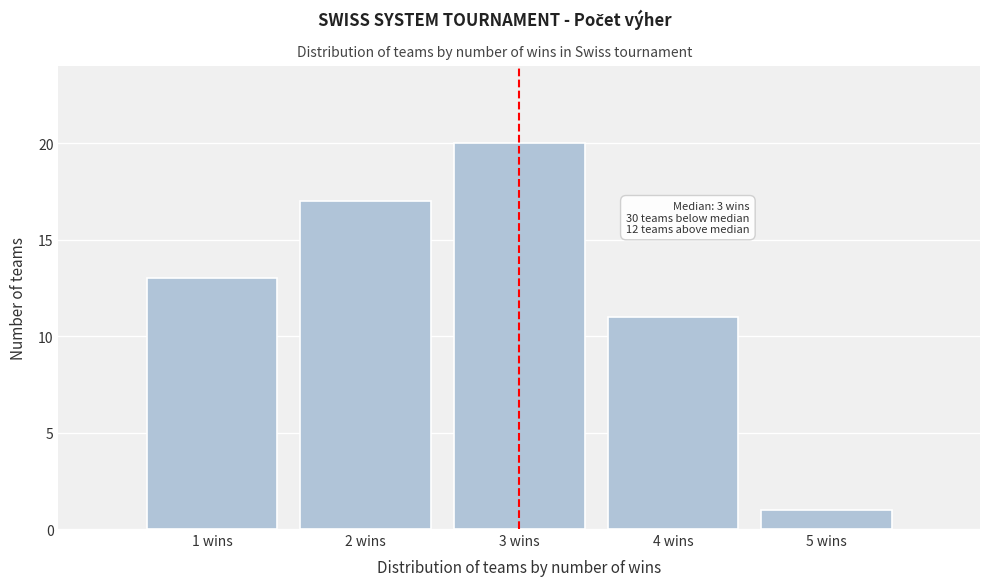

Reading left to right, list all the values displayed in this chart.

1 wins=13	2 wins=17	3 wins=20	4 wins=11	5 wins=1